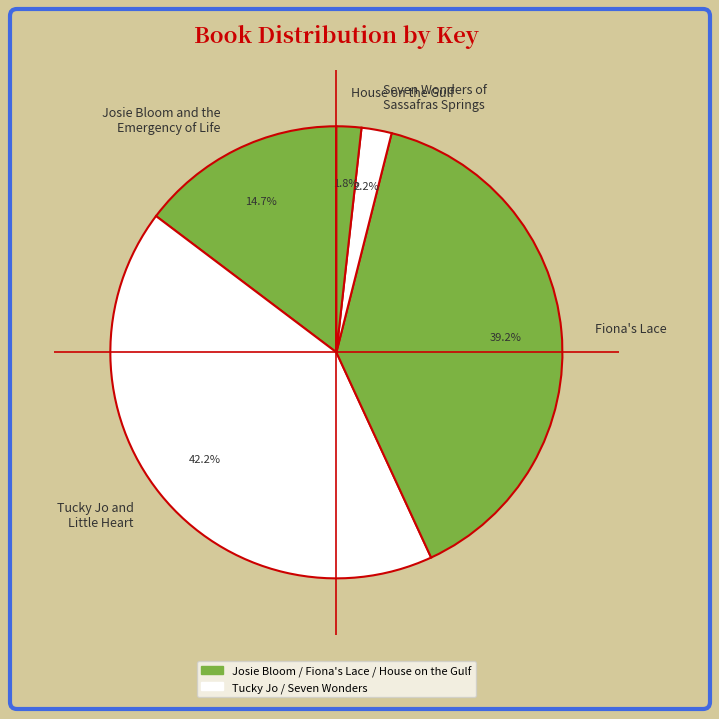

What percentage do Seven Wonders of Sassafras Springs and Josie Bloom and the Emergency of Life together represent?

16.9%